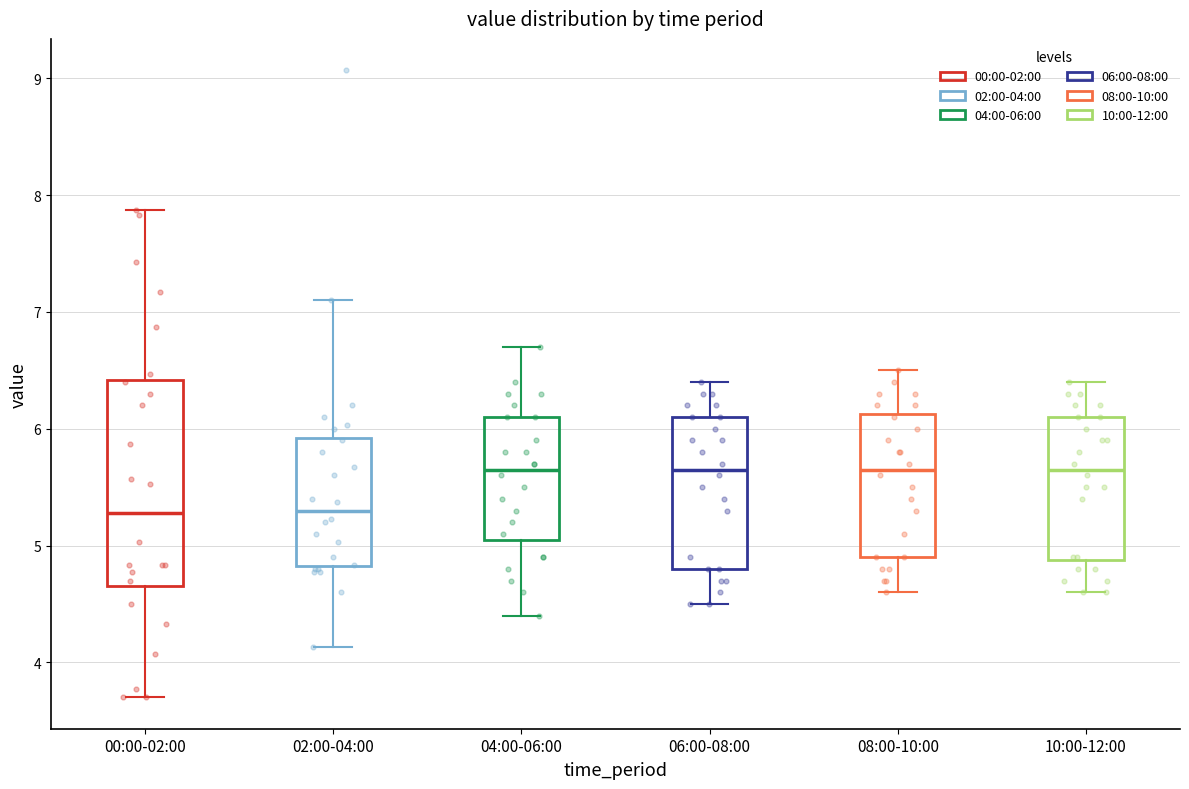

Comparing the boxes themselves (not the whiskers), which one is the tallest?

00:00-02:00